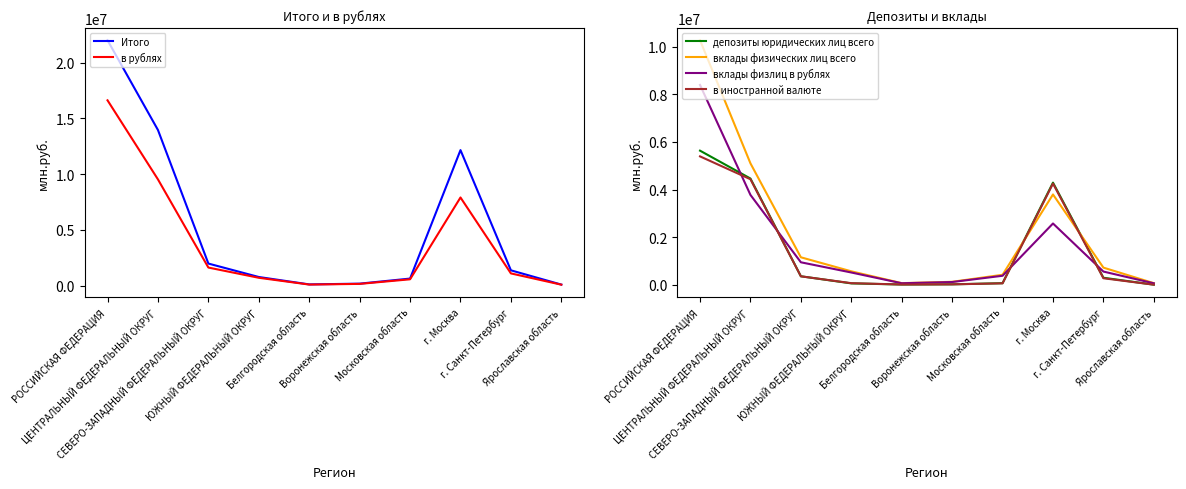

Does the chart display data point markers on the line(s)?

No